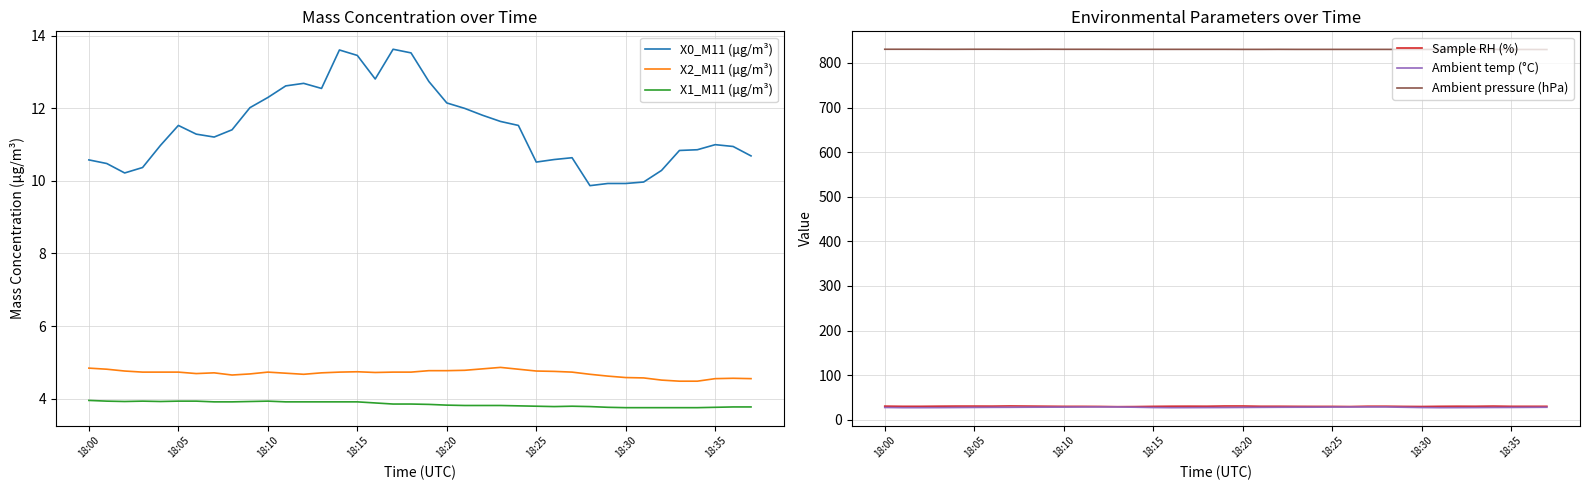

Between 18 and 12, which is larger?

18